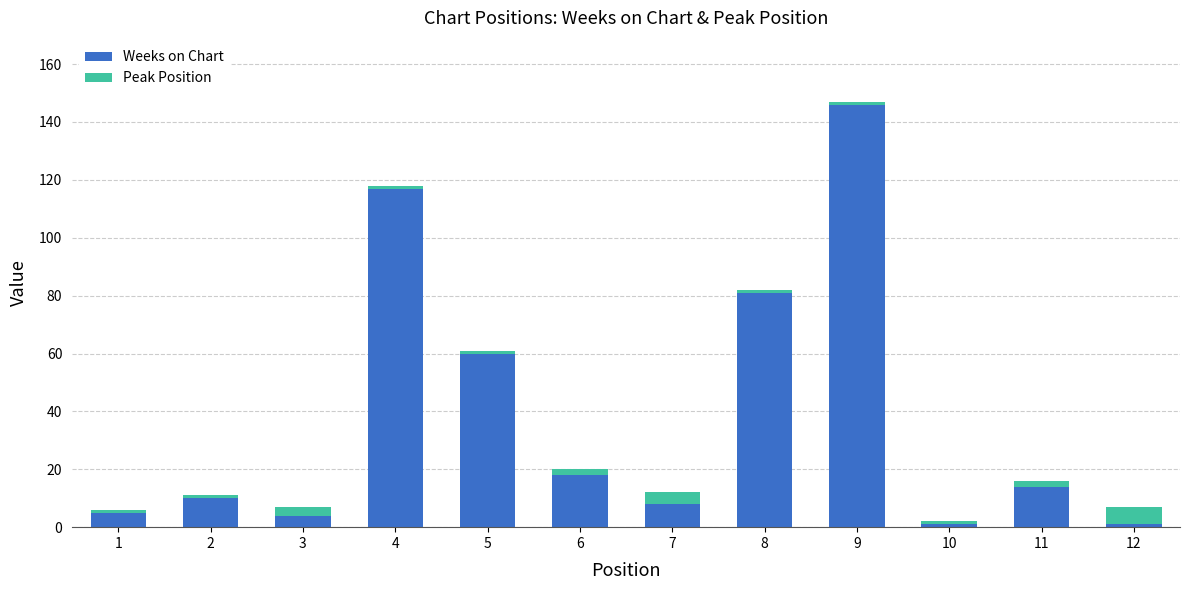

What is the highest value of the Weeks on Chart series?

146